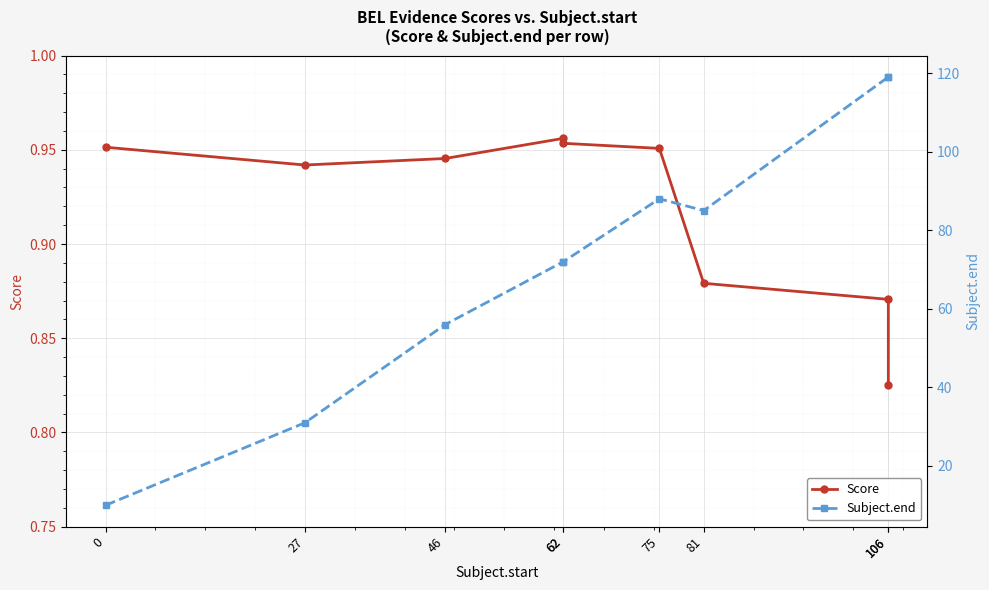

How many Score values are between 0 and 1?

9